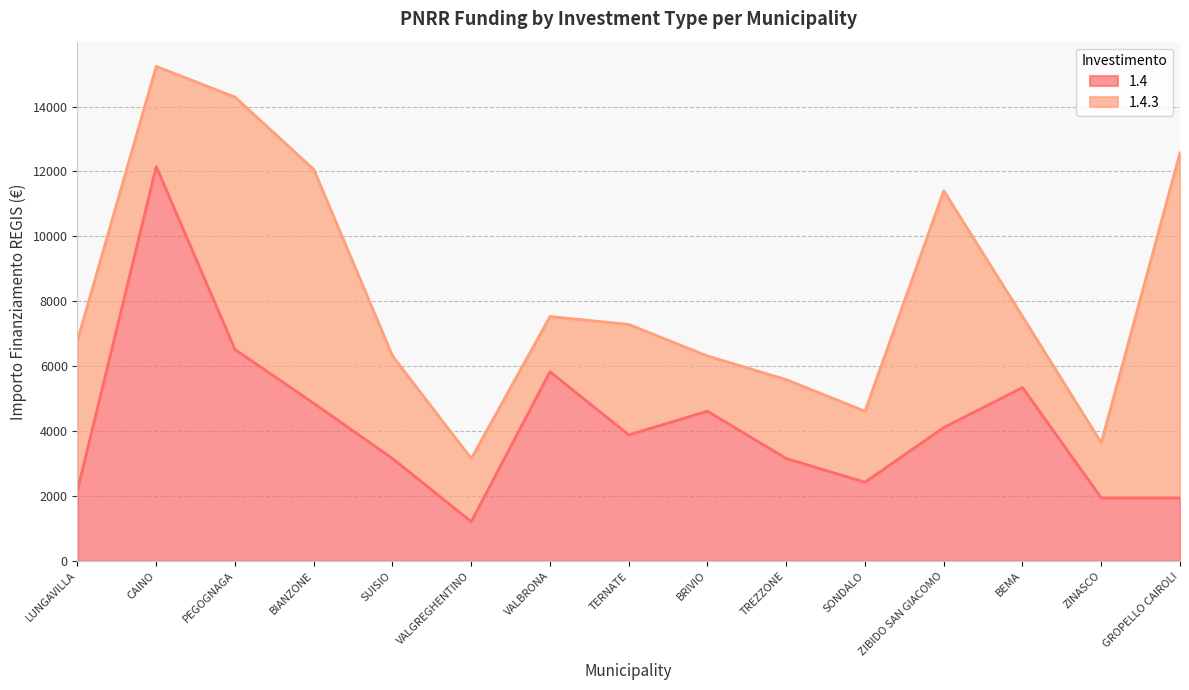

How many data points are less than 3888?

7